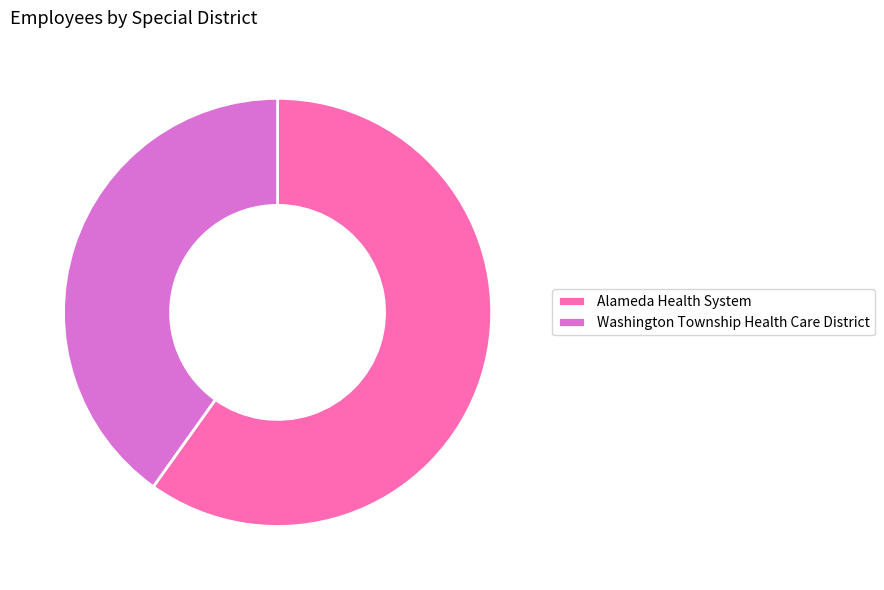

Does any single category account for the majority?

Yes